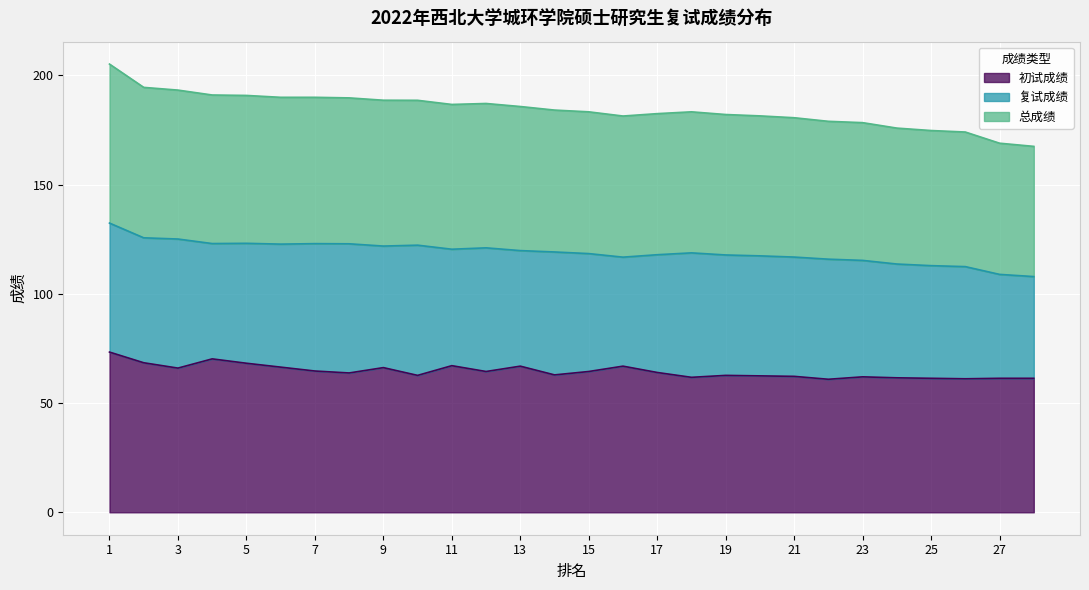

What is the minimum value for 总成绩?

167.5